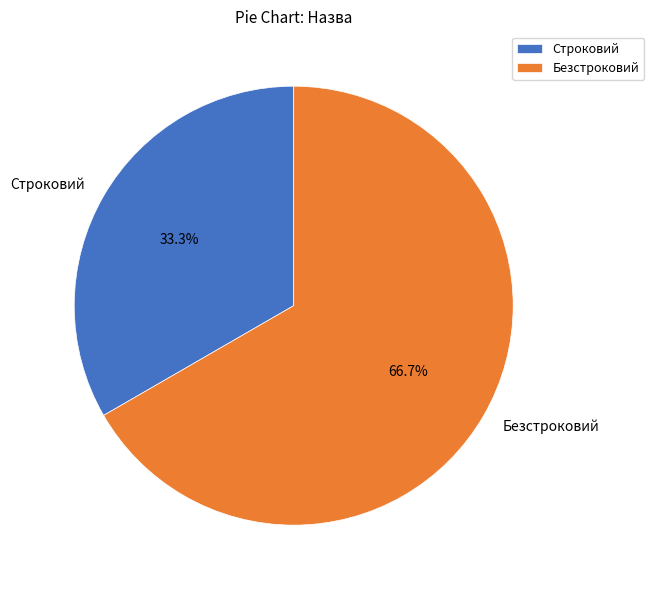

Is it true that Строковий is 33% of the pie?

True